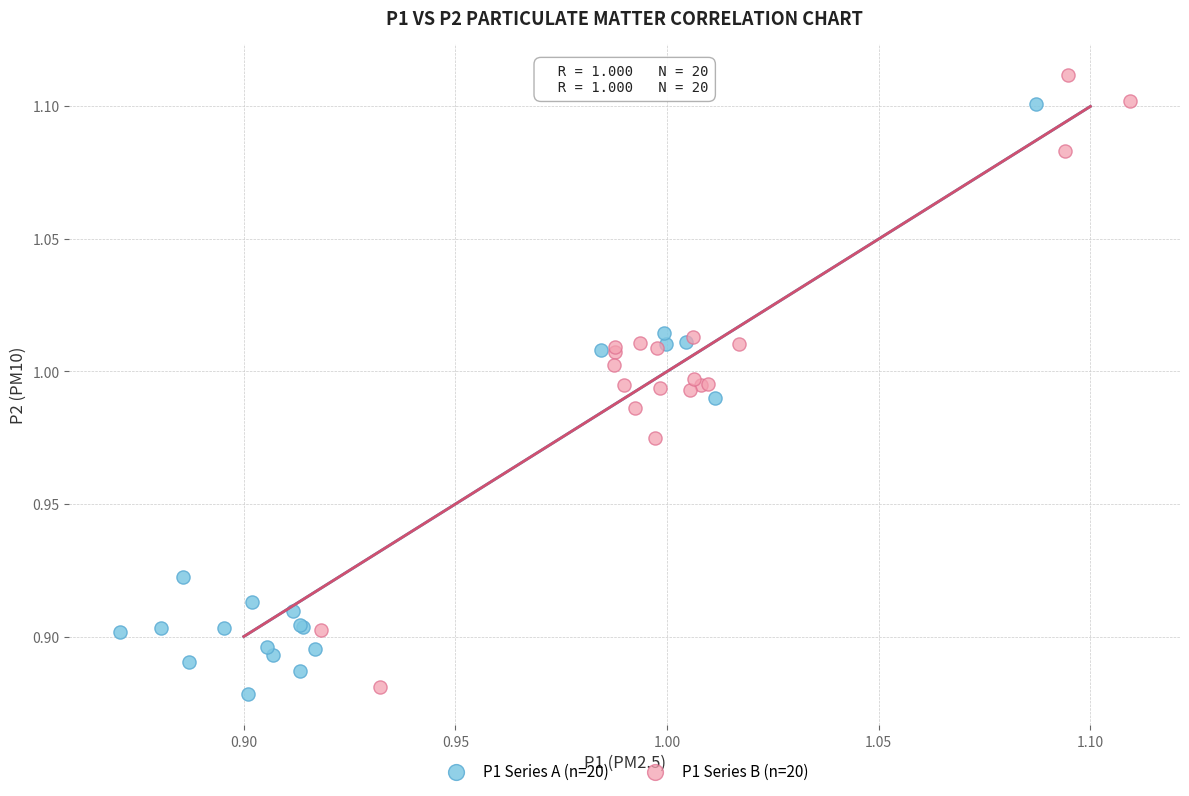

Which series reaches the maximum Y coordinate?

P1 Series B (n=20)